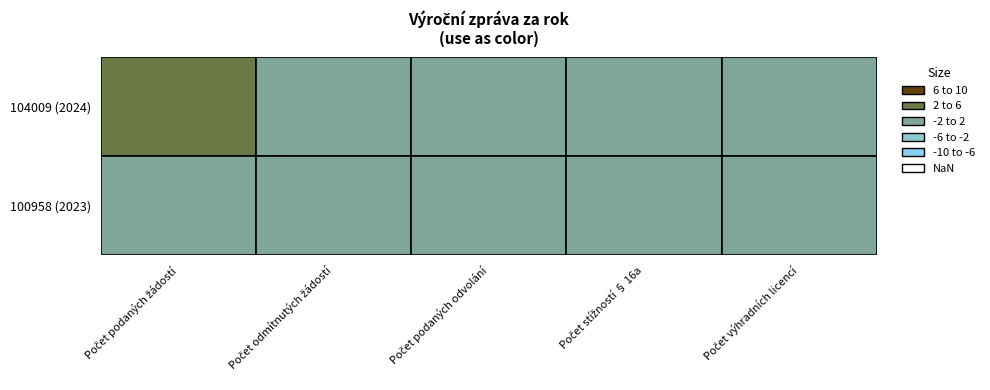

Rank the categories by Počet podaných odvolání proti rozhodnutí value from highest to lowest.

0, 1